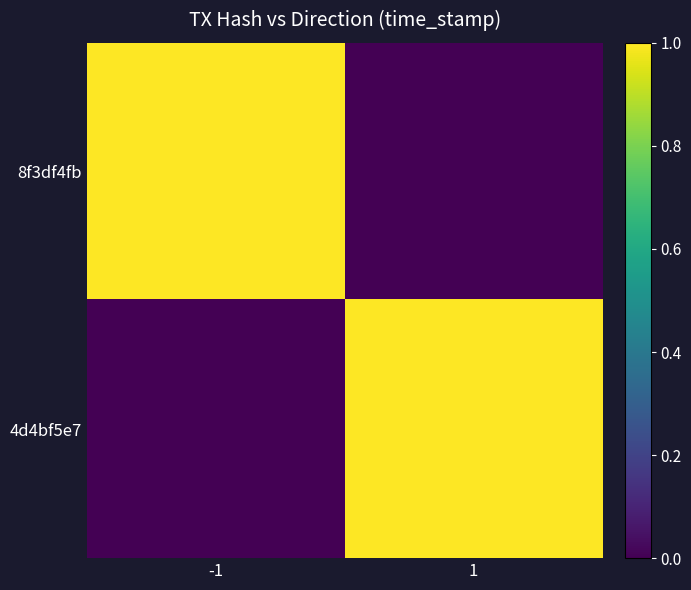

At which category is the sum across all series the highest?

-1